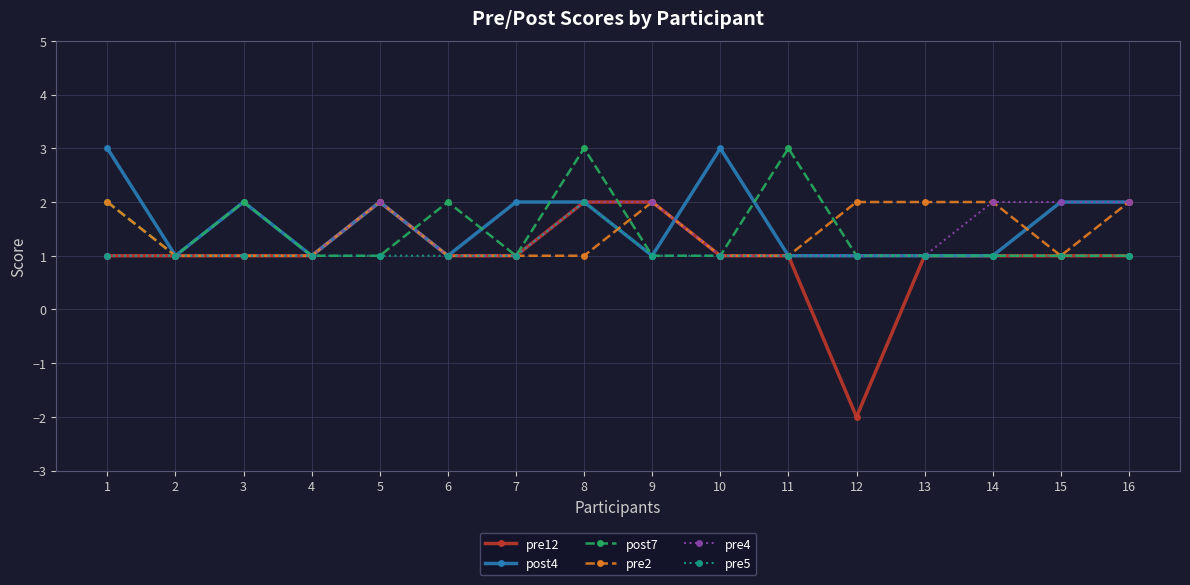

The pre12 series shows 1 at 13. True or false?

True